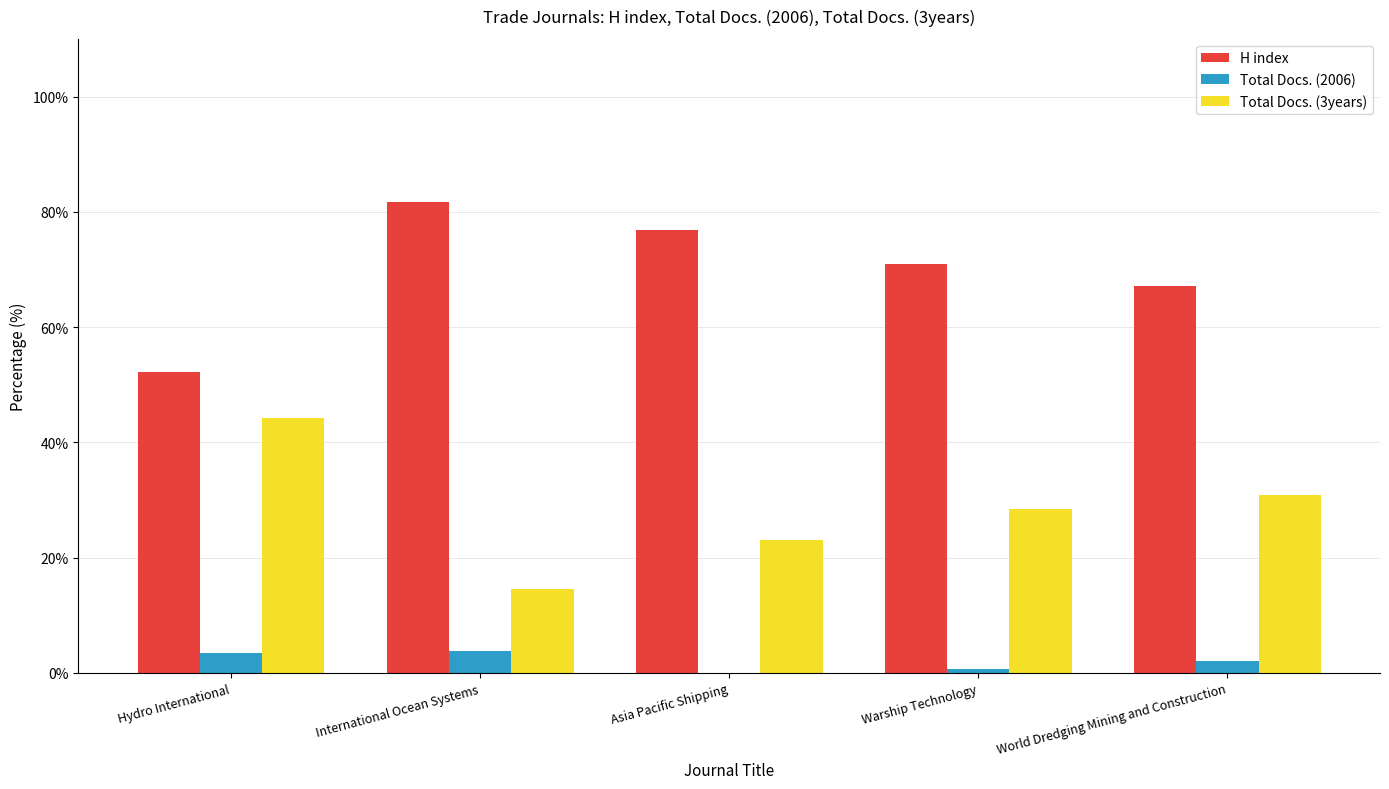

Which series has the largest total across all categories?

H index